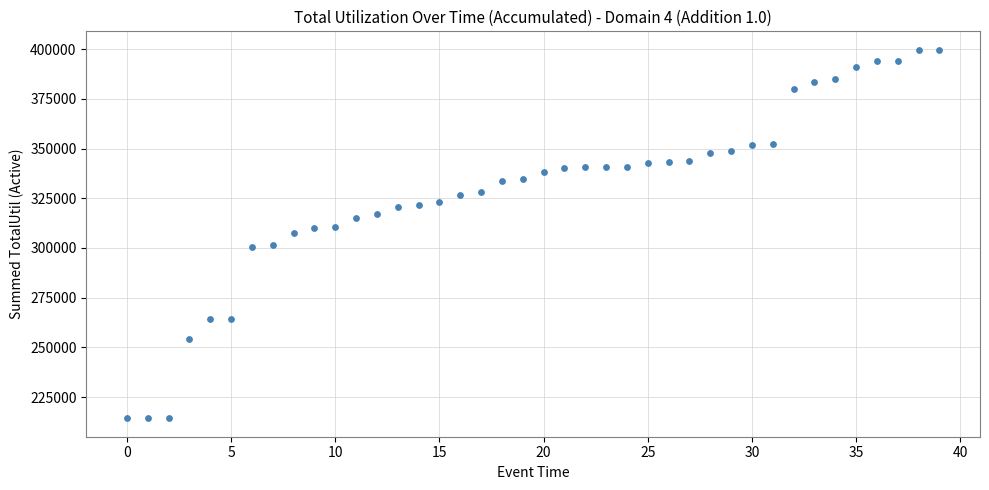

What is the range of Y values (max minus min)?

185383.5